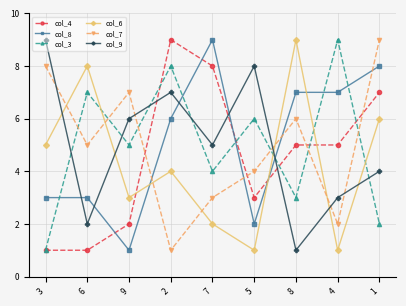

What are all the series names shown in the legend?

col_4, col_8, col_3, col_6, col_7, col_9